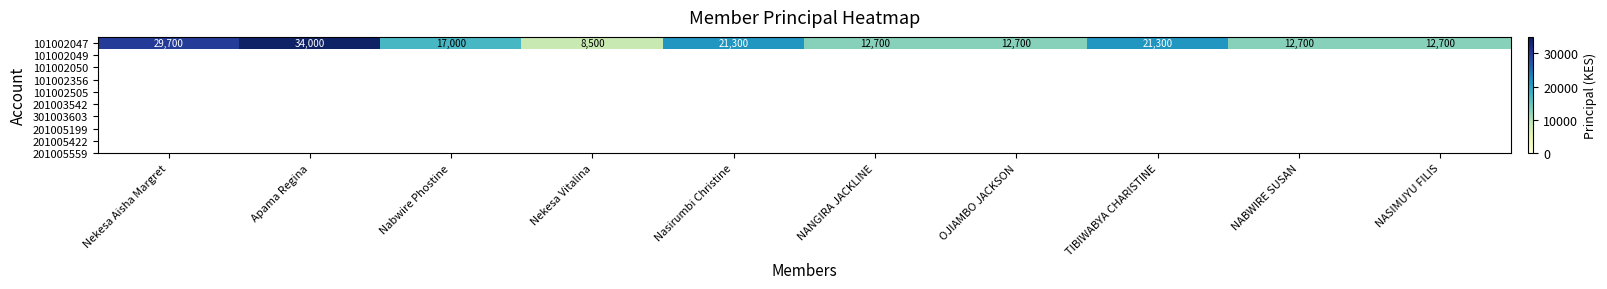

Rank the categories by value from highest to lowest.

Apama Regina, Nekesa Aisha Margret, Nasirumbi Christine, TIBIWABYA CHARISTINE, Nabwire Phostine, NANGIRA JACKLINE, OJIAMBO JACKSON, NABWIRE SUSAN, NASIMUYU FILIS, Nekesa Vitalina